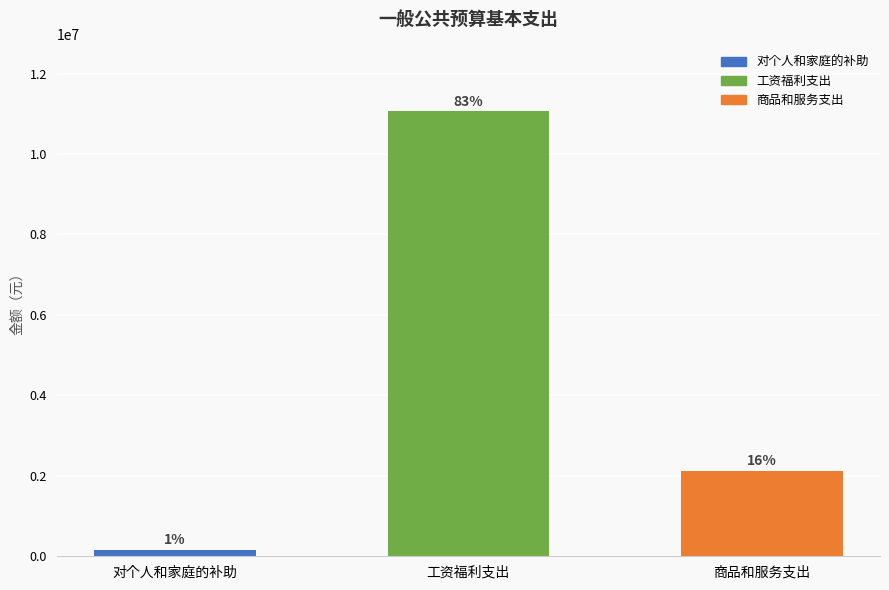

Are the bars horizontal?

No